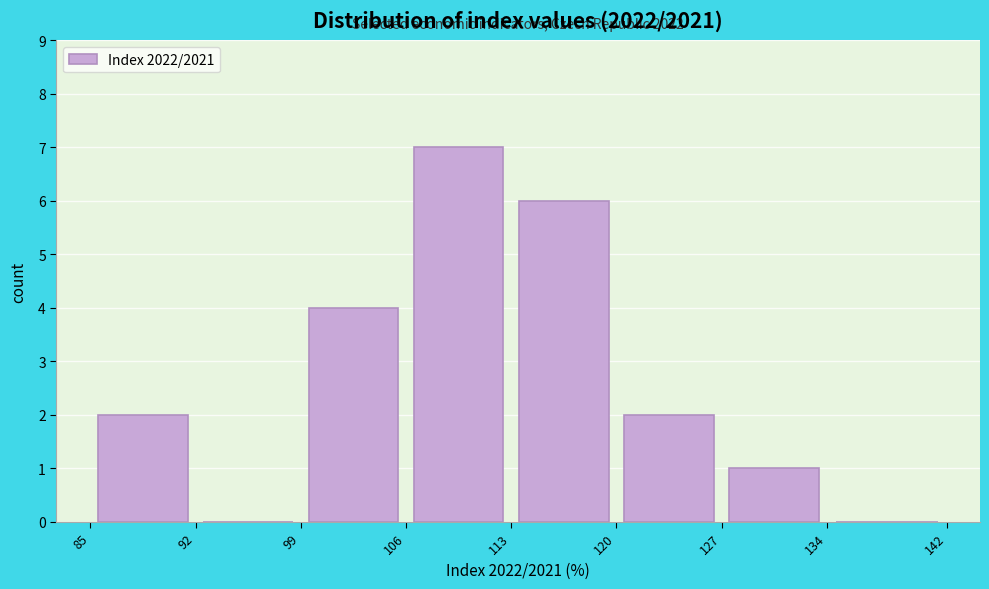

Over which range of the x-axis is the bar tallest?

106 to 113